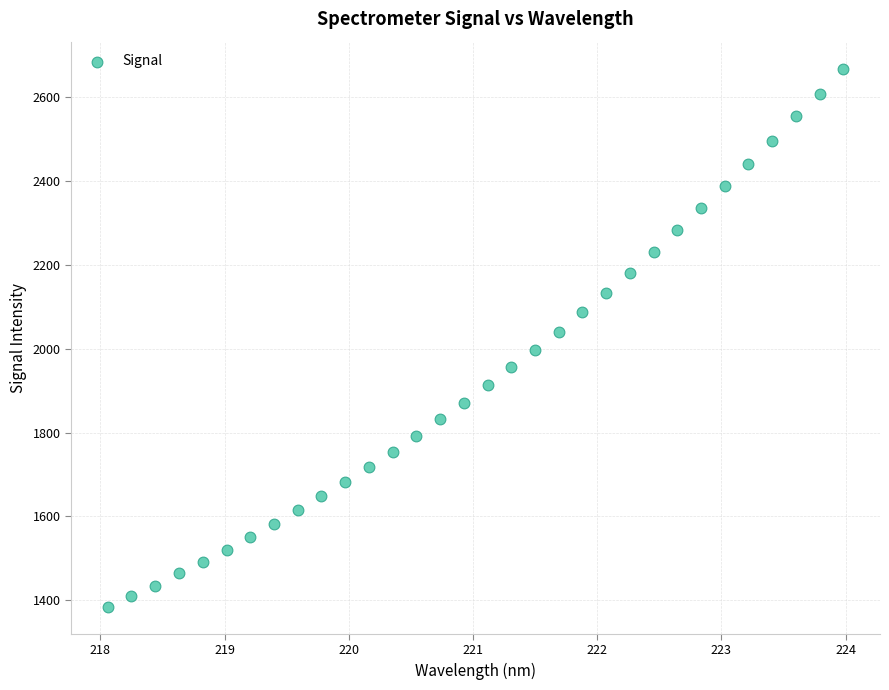

What is the range of X values (max minus min)?

5.9